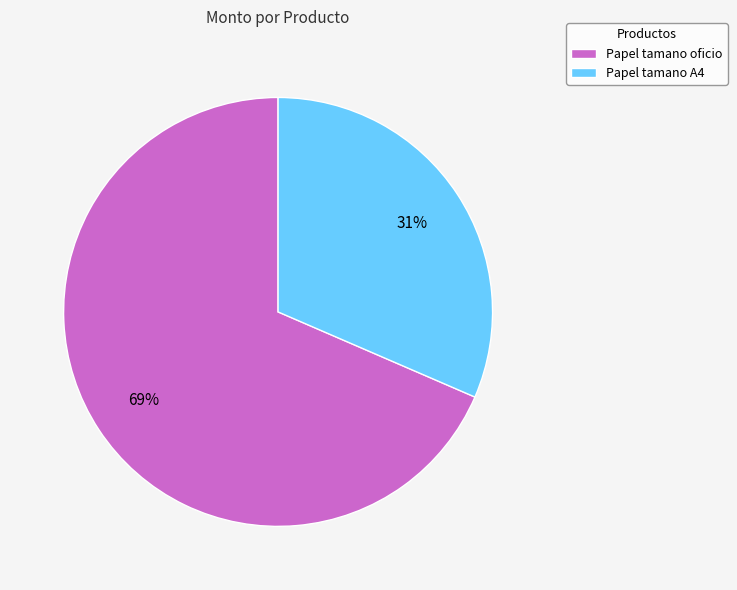

To the nearest percent, what portion does Papel tamano A4 represent?

31%